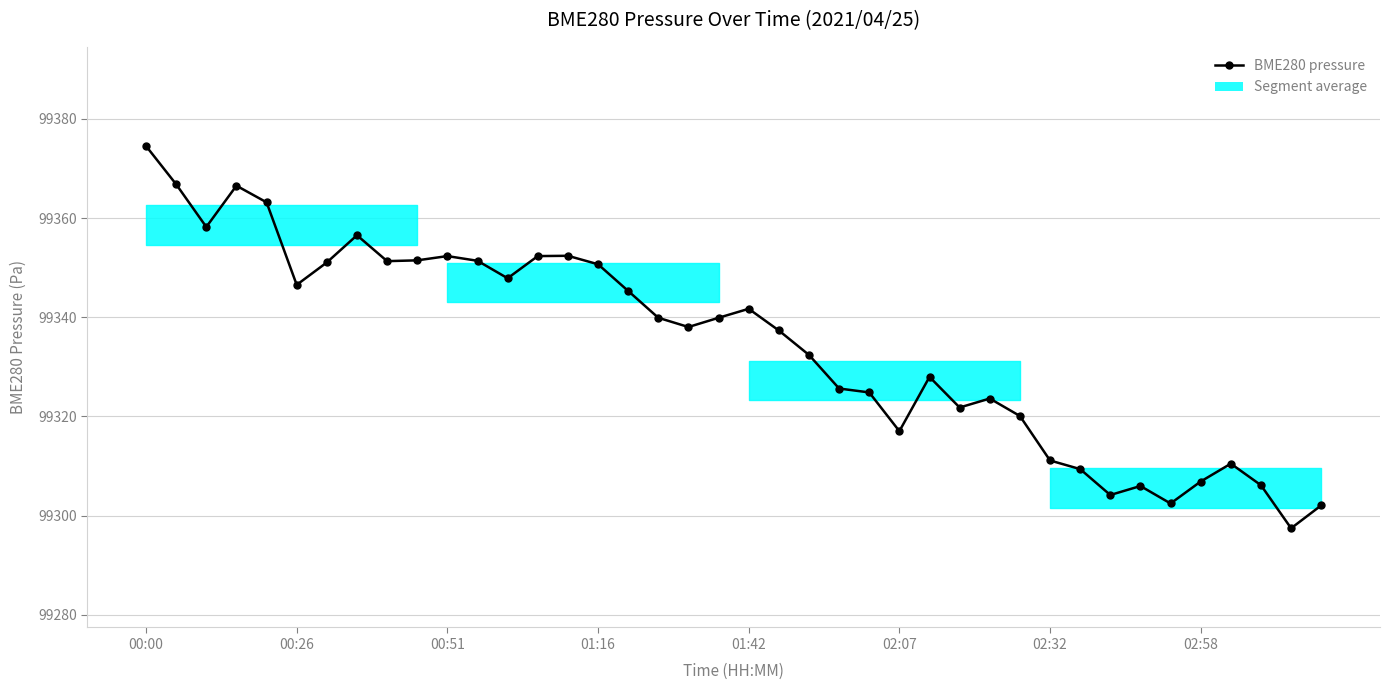

True or false: the data has more than 1 interior local peaks.

True